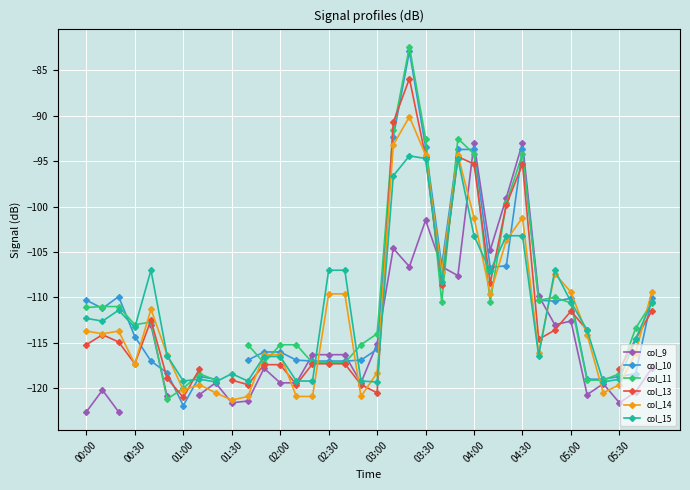

True or false: col_15 has more than 1 interior local peaks.

True